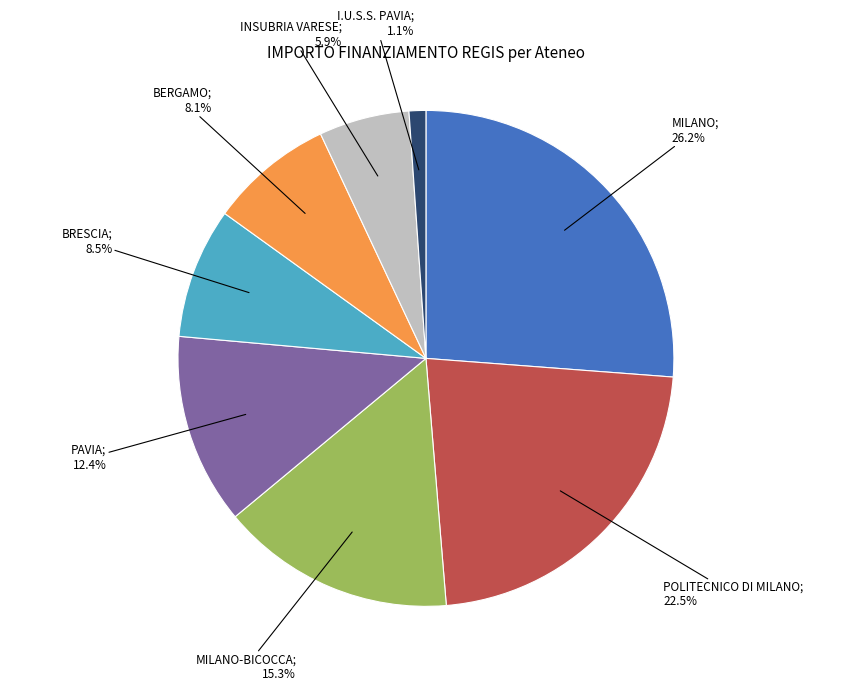

Does any single category account for the majority?

No